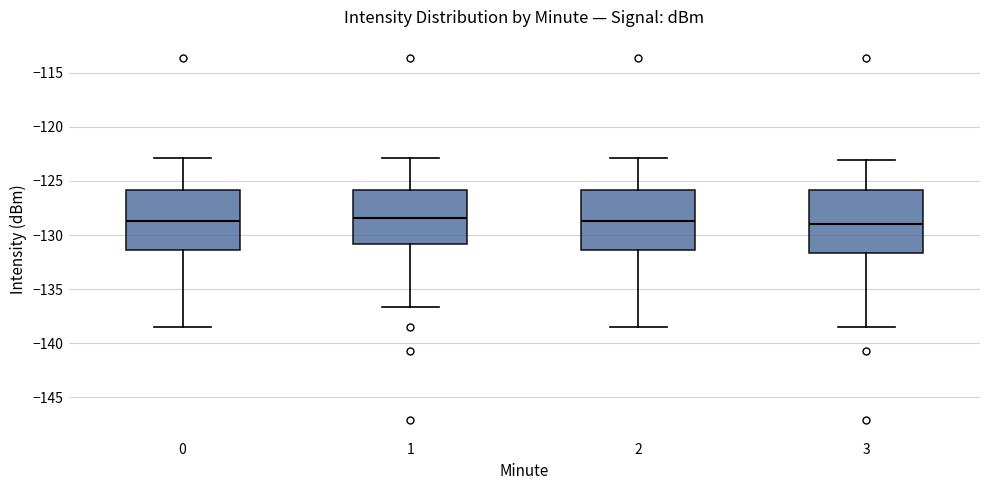

Reading left to right, read every box against the y-axis: the position of its median line, the range the box covers, and the ends of its whiskers. The values are not printed on the chart, so give them approximately, as read against the axis.

0: median -128.5, box -131.5 to -126.0, whiskers -138.5 to -123.0
1: median -128.5, box -131.0 to -126.0, whiskers -136.5 to -123.0
2: median -128.5, box -131.5 to -126.0, whiskers -138.5 to -123.0
3: median -129.0, box -131.5 to -126.0, whiskers -138.5 to -123.0